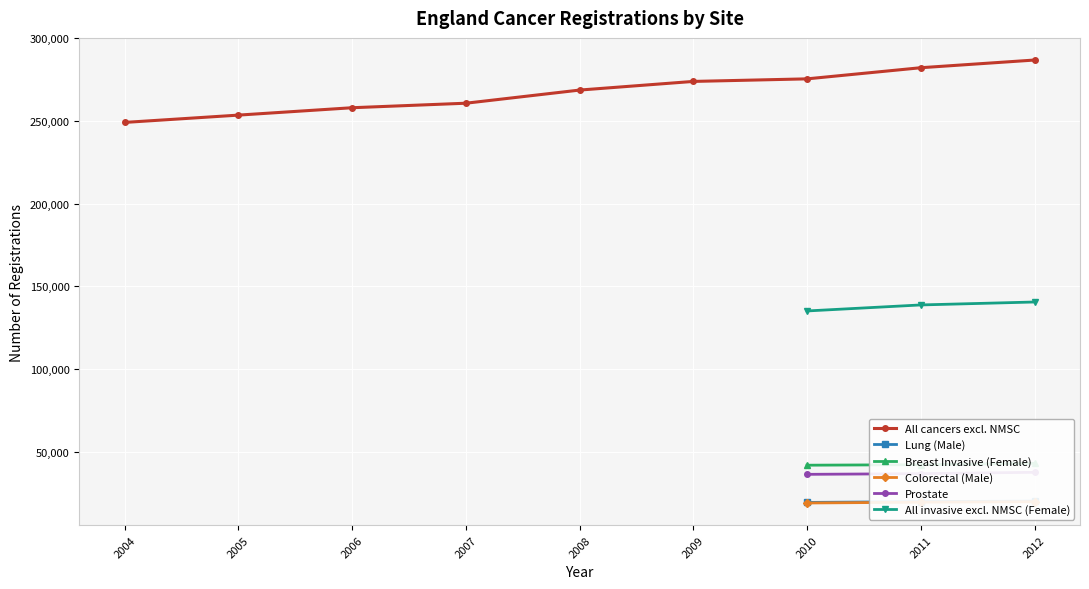

At how many categories does at least one series exceed 221816?

9